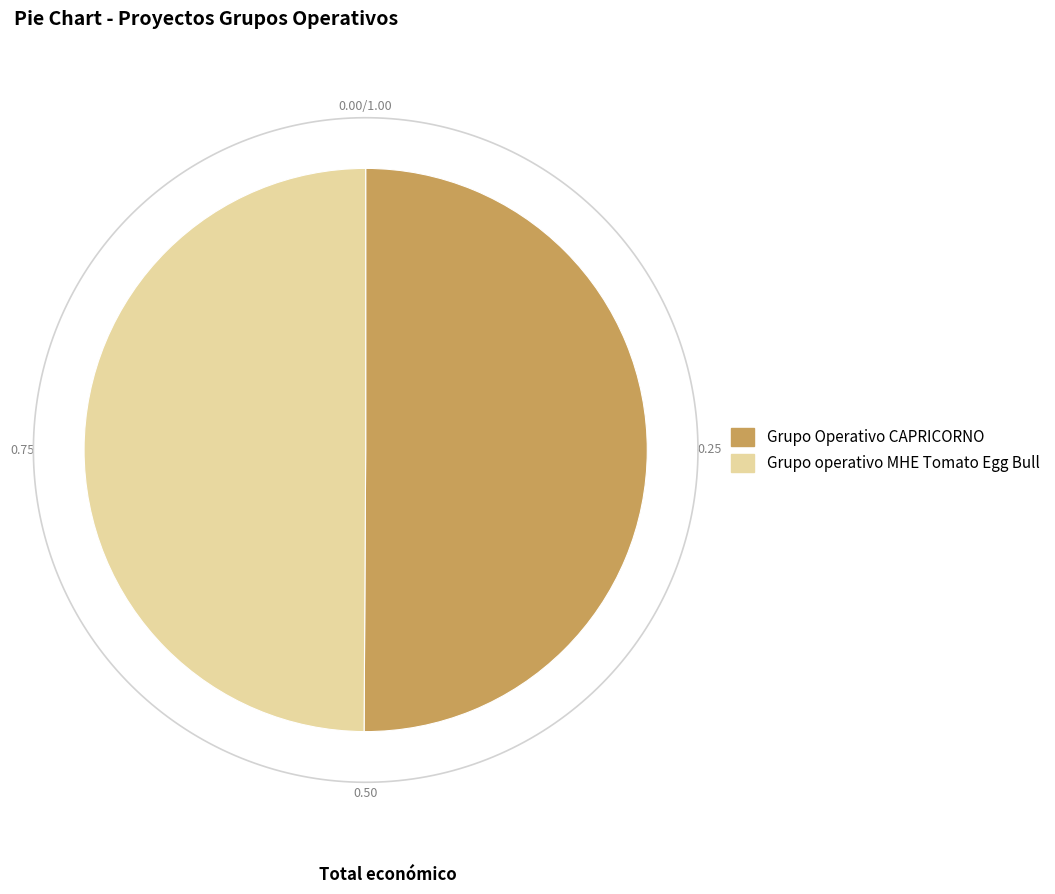

Does any single category account for the majority?

Yes